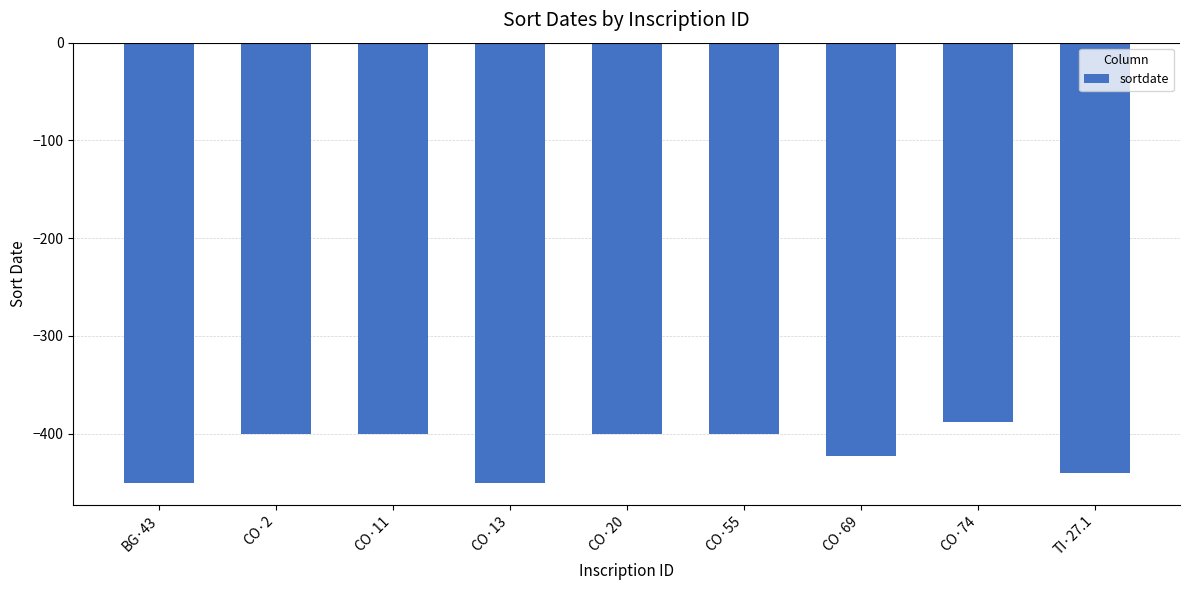

What is the average value?

-417